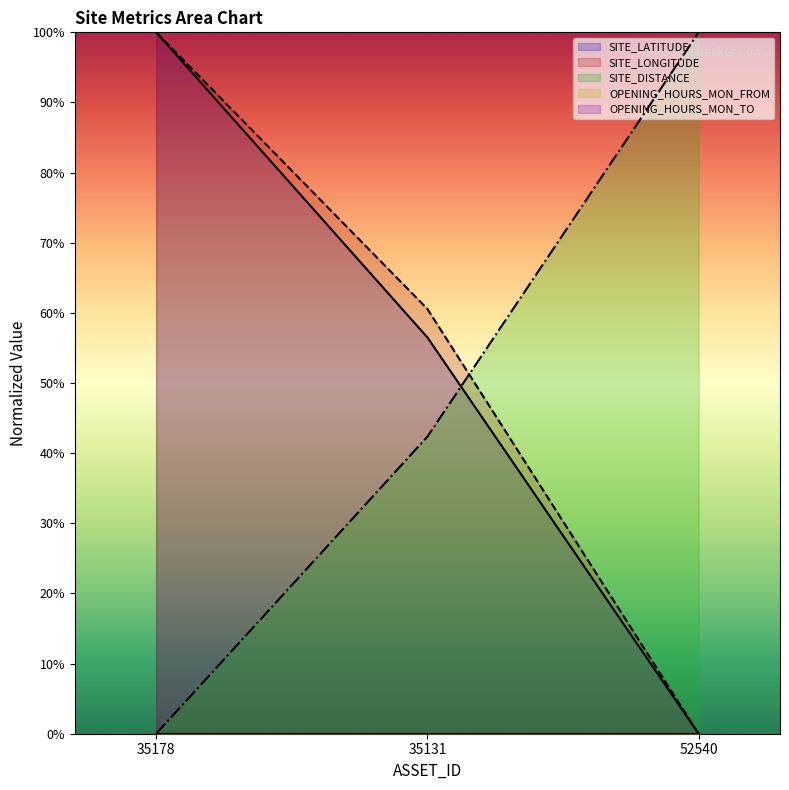

At 35178, list the series in order from smallest to largest.

SITE_DISTANCE, SITE_LATITUDE, SITE_LONGITUDE